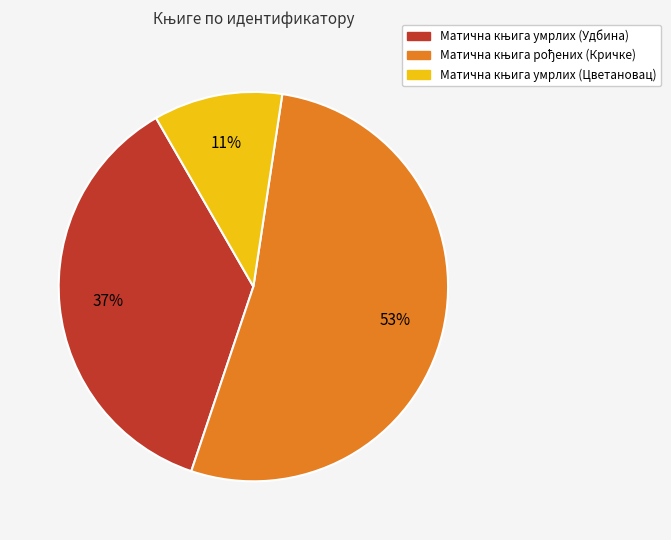

Is there a majority slice in this chart?

Yes